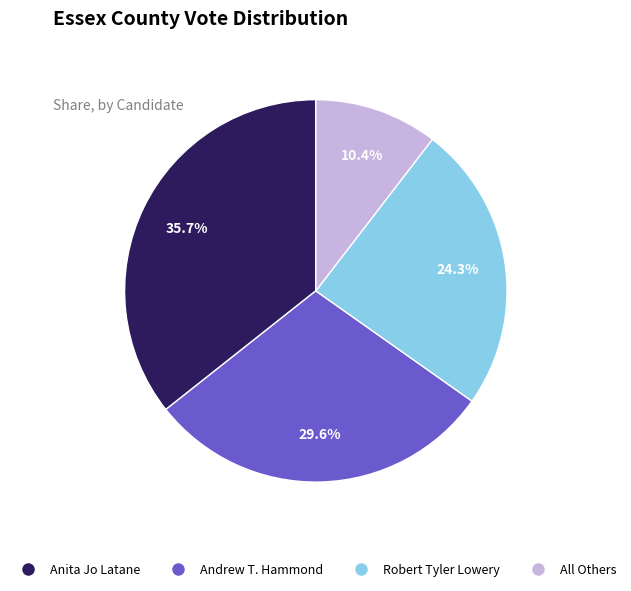

How many segments does this pie chart have?

4